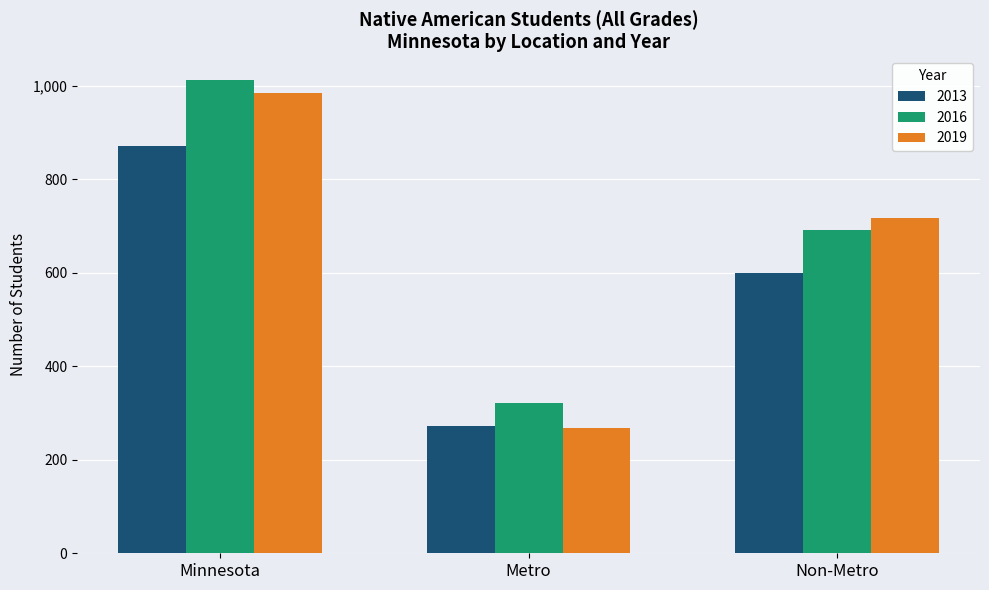

Reading right to left, what are all the values shown in this chart?

2013: 599	273	872
2016: 692	321	1013
2019: 717	267	984